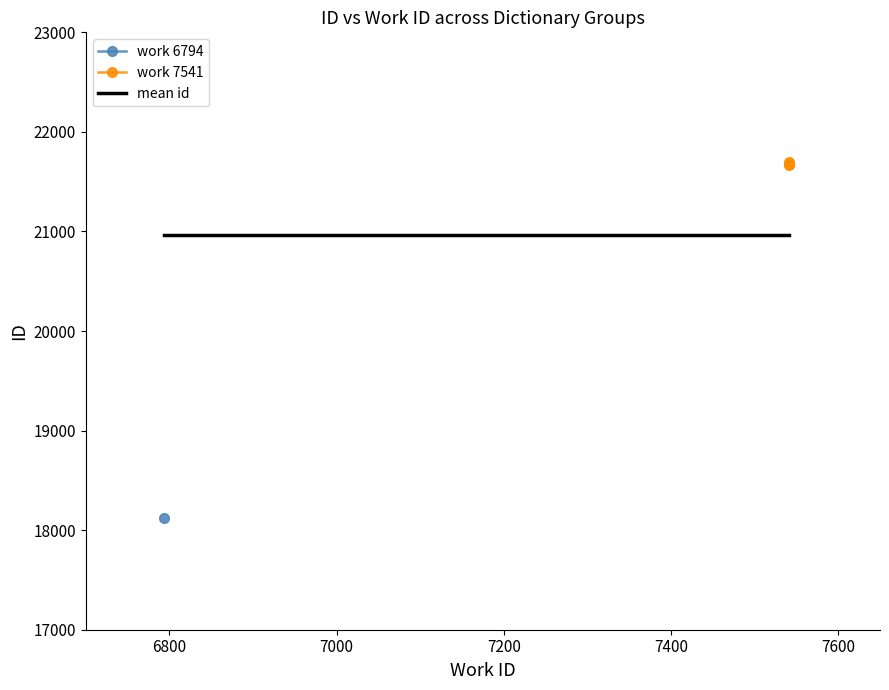

What is the label of the 4th point from the right?

6794